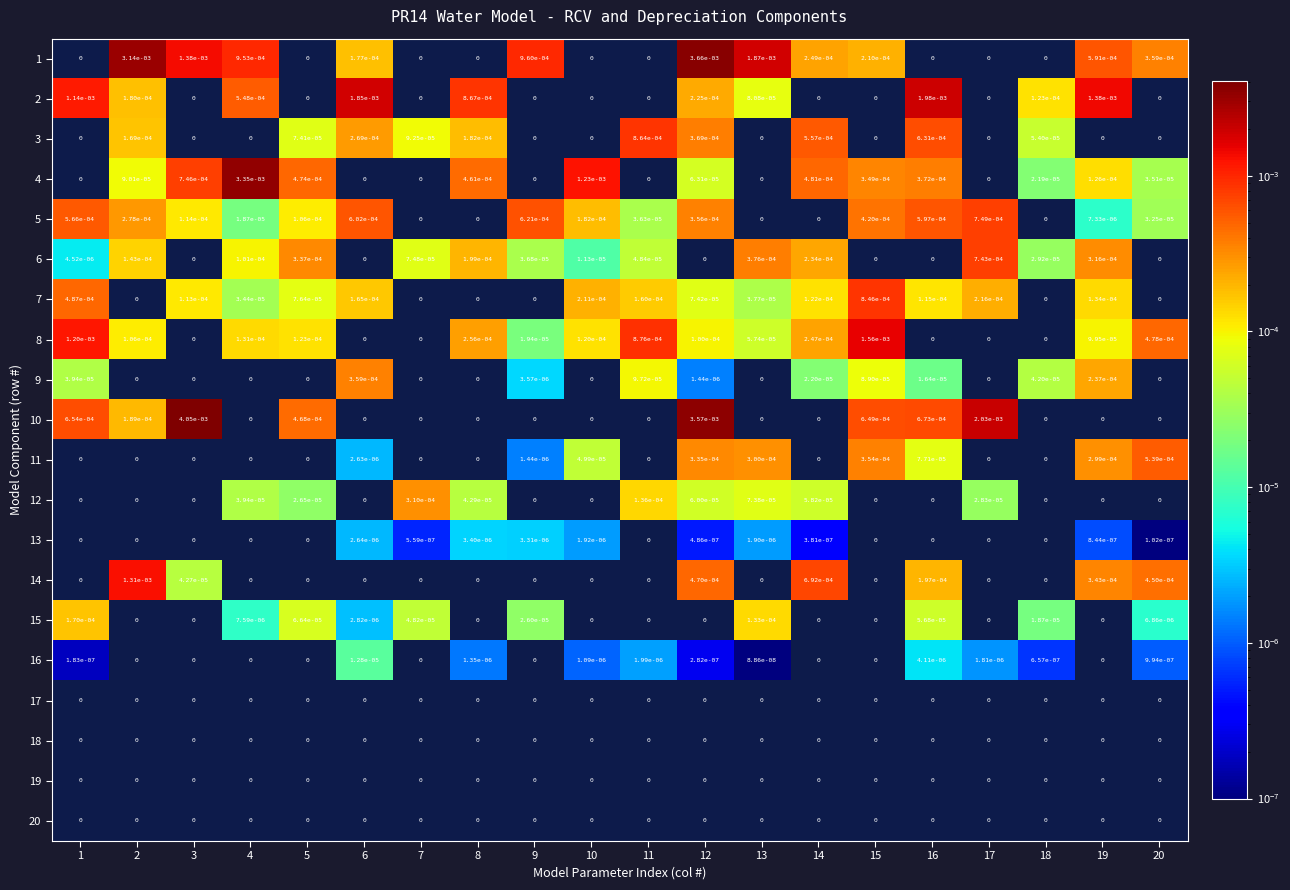

True or false: 13 has a value of 0.0 at 14.

True